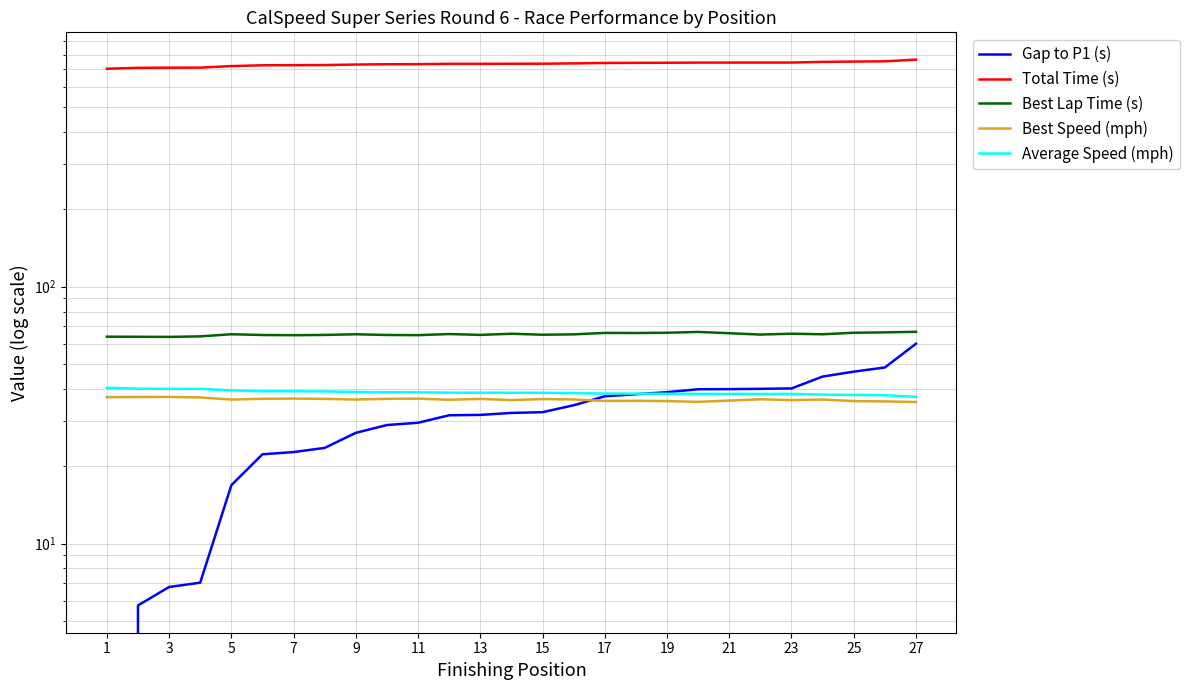

Is the value of Gap to P1 (s) at 16 greater than the value of Best Speed (mph) at 11?

Yes